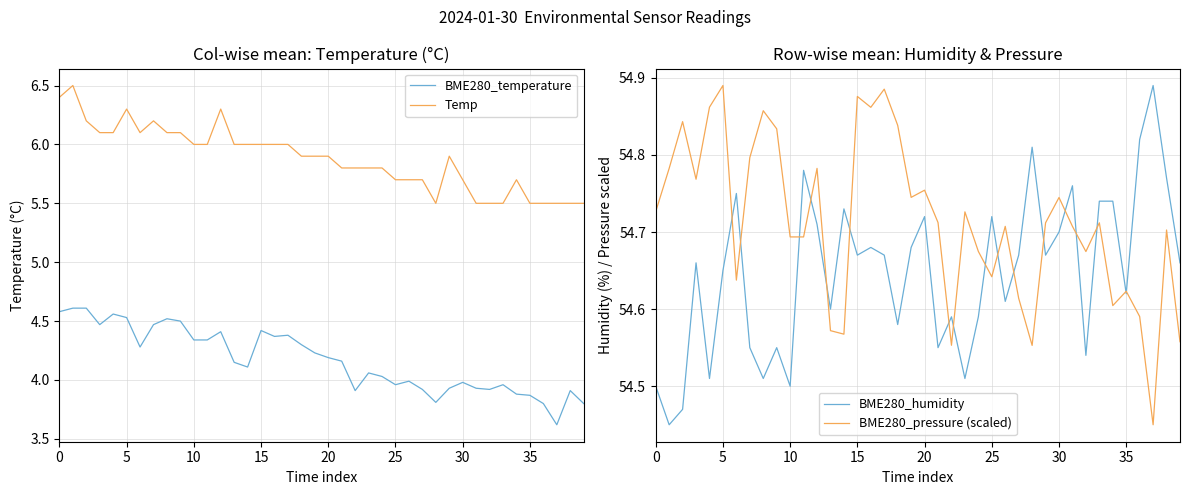

What is the difference between the maximum and minimum values in the BME280_temperature series?

1.0